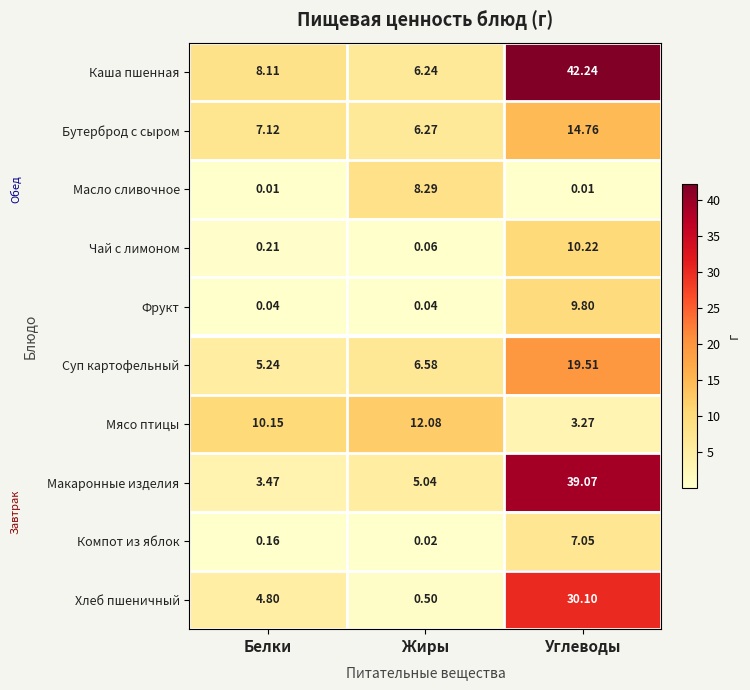

What is the maximum value shown in the chart?

42.2